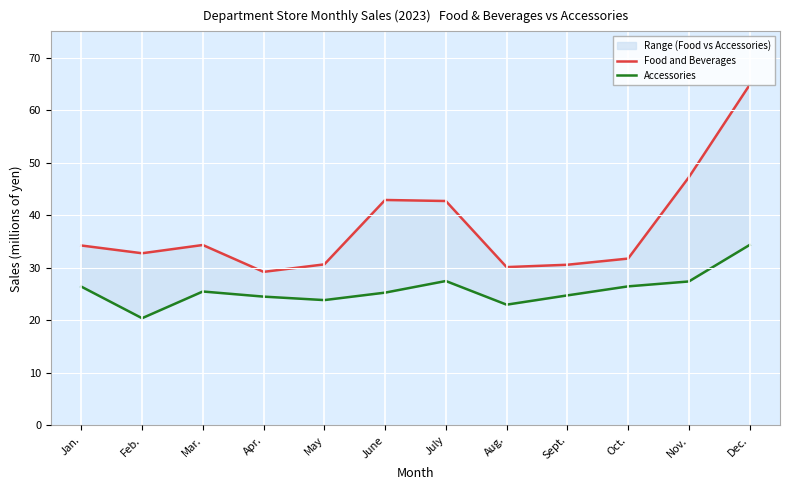

Rank the series by their maximum value, from highest to lowest.

Food and Beverages, Accessories